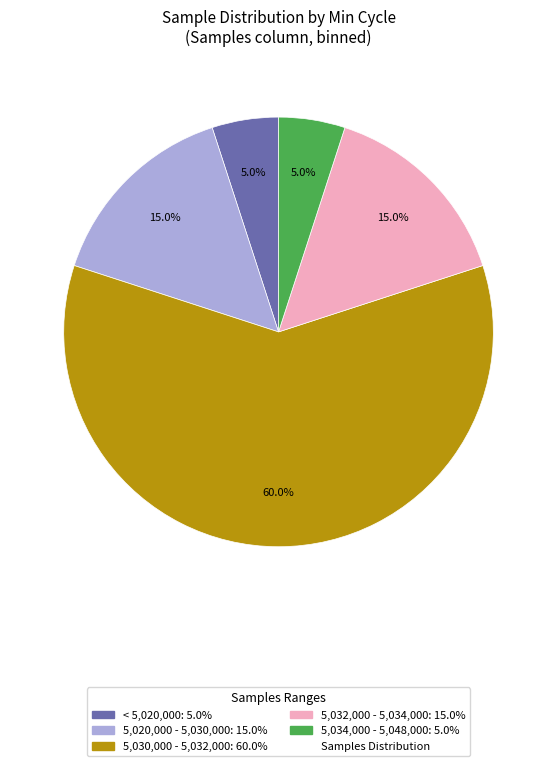

Does any single category account for the majority?

Yes